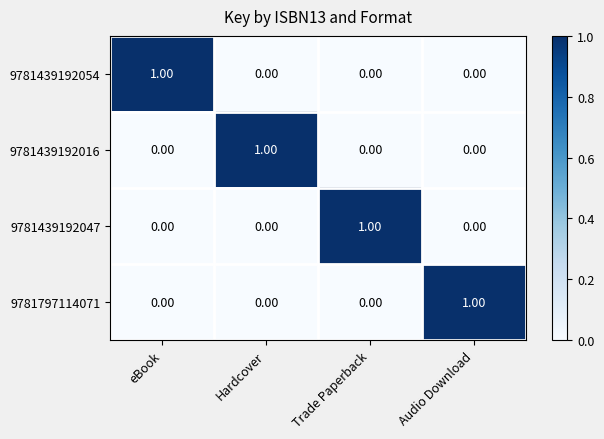

Is the value of 9781439192054 at eBook greater than the value of 9781797114071 at eBook?

Yes